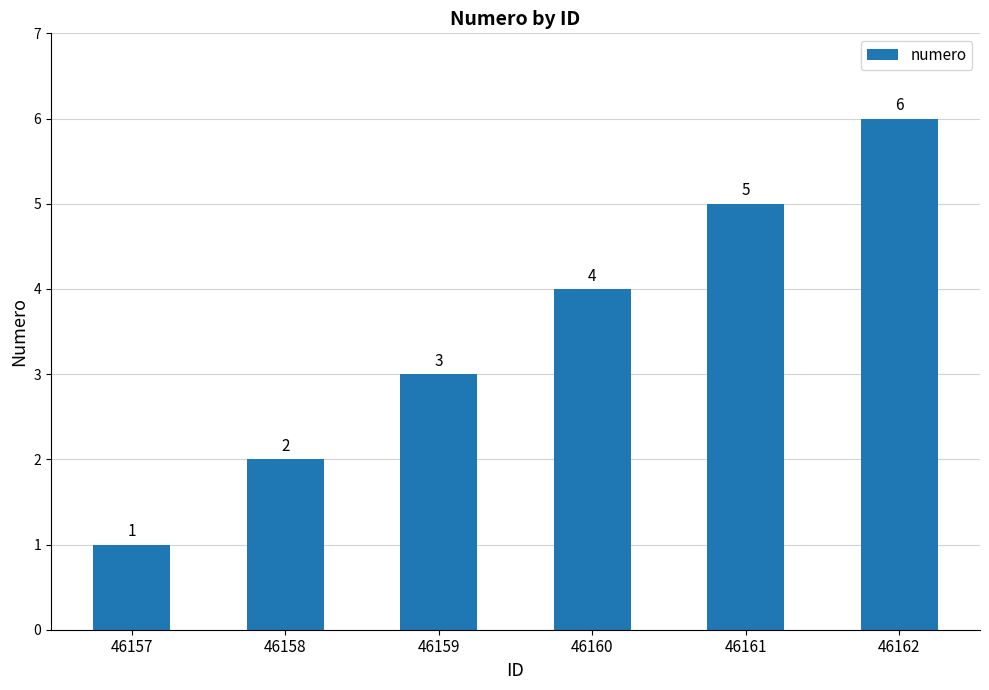

Reading left to right, extract all data points from this chart.

1	2	3	4	5	6